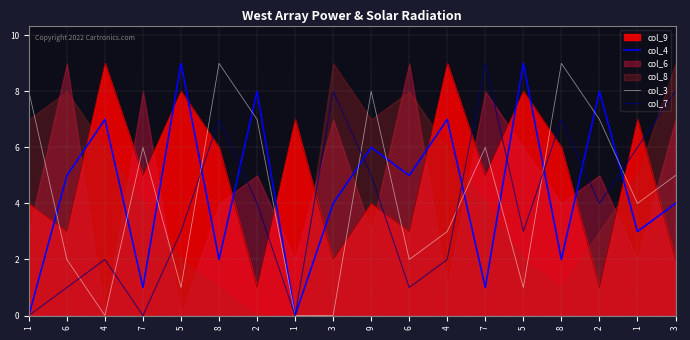

What is the difference between the maximum and second lowest values in the col_3 series?

9